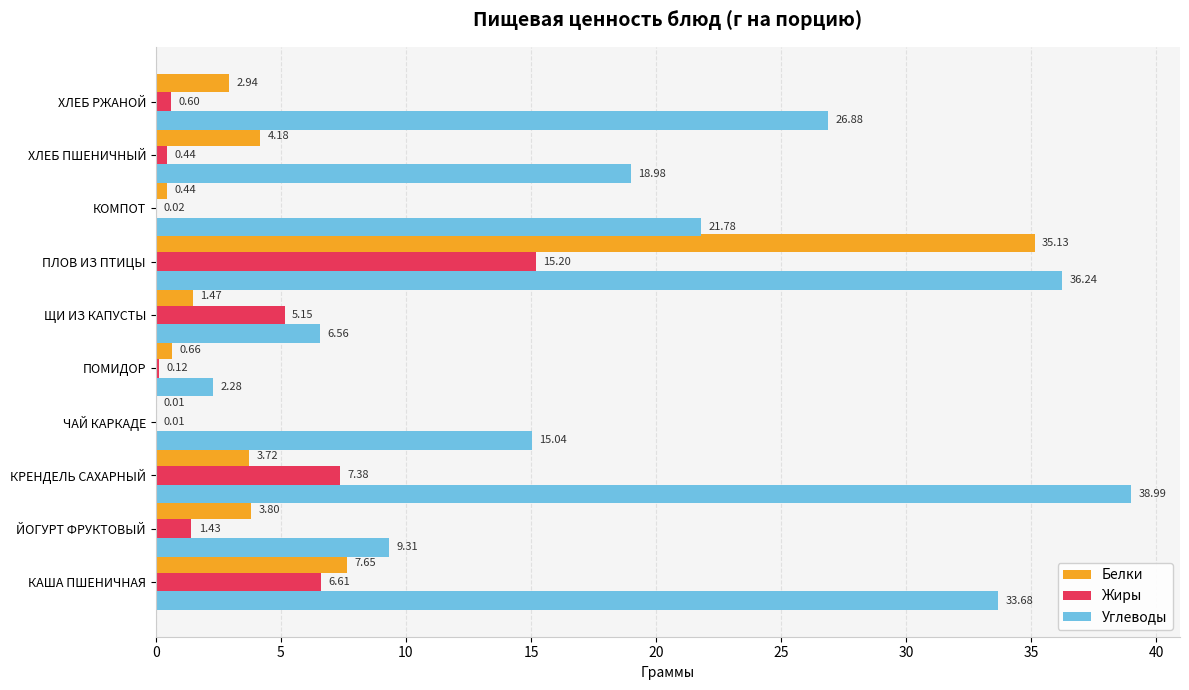

What is the total value across all series at ПОМИДОР?

3.1